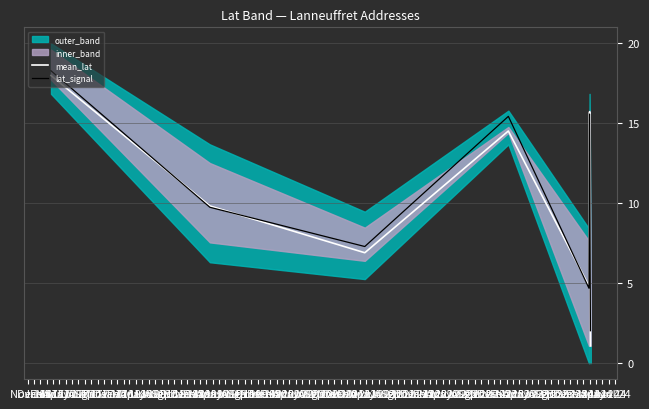

What is the maximum value for lat_signal?

18.3